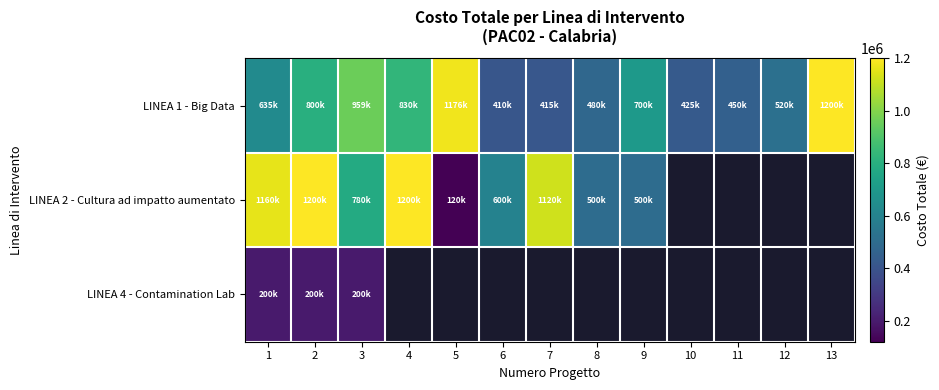

Rank the series by their maximum value, from highest to lowest.

LINEA 1 - Big Data, LINEA 2 - Cultura ad impatto aumentato, LINEA 4 - Contamination Lab